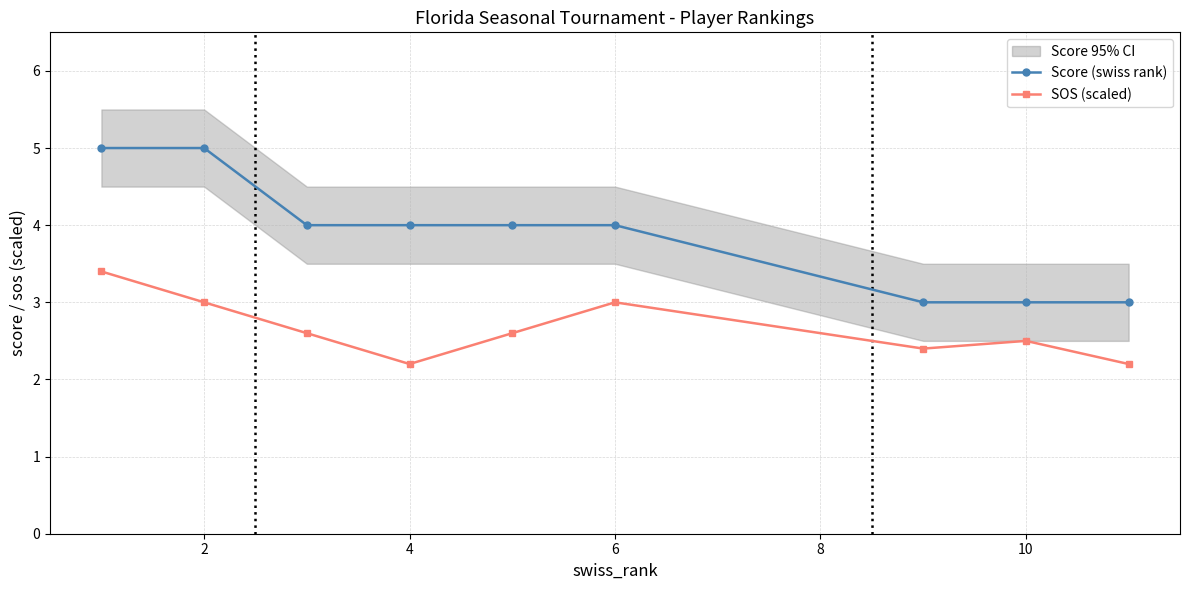

What is the minimum value for Score (swiss rank)?

3.0